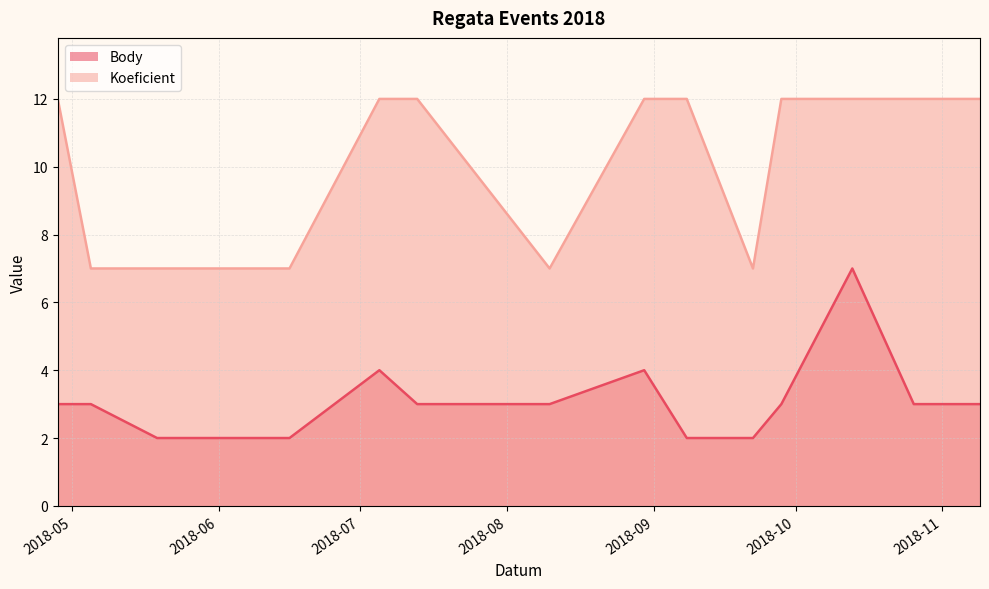

True or false: Body and Koeficient cross at least once.

False